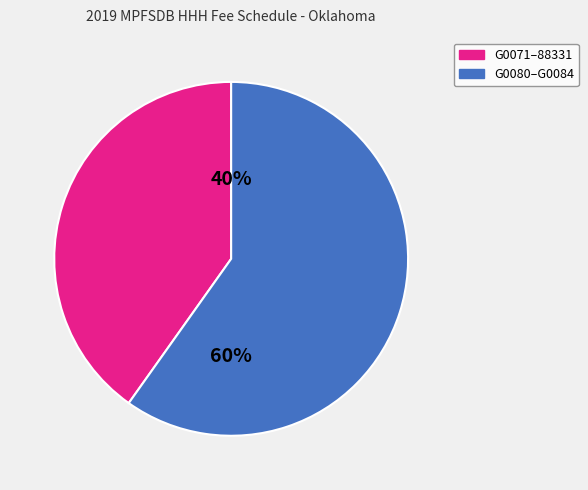

Does any single category account for the majority?

Yes